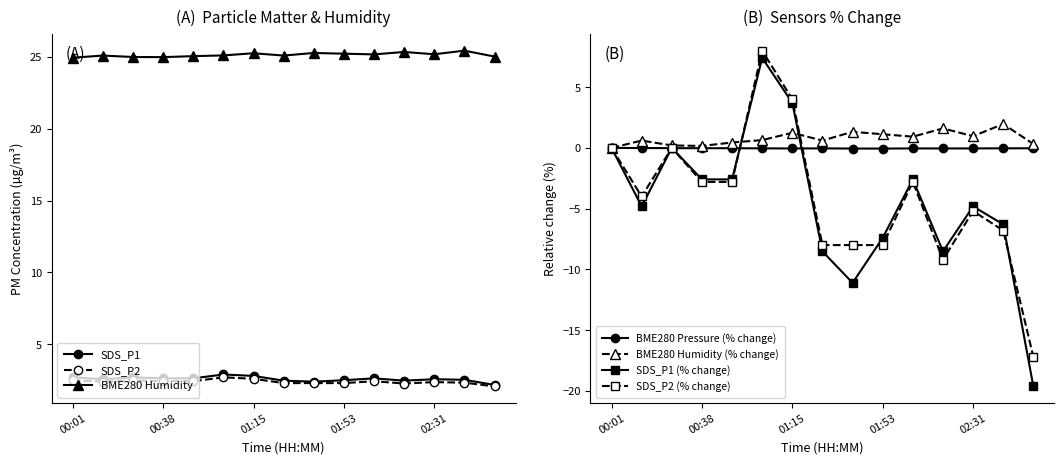

True or false: BME280_humidity and SDS_P1 cross at least once.

False